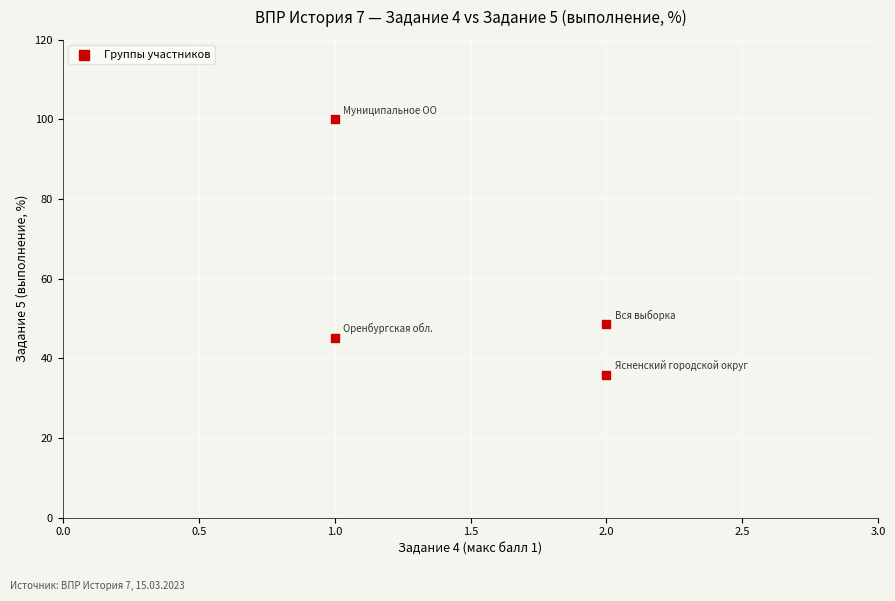

What is the range of X values (max minus min)?

1.0